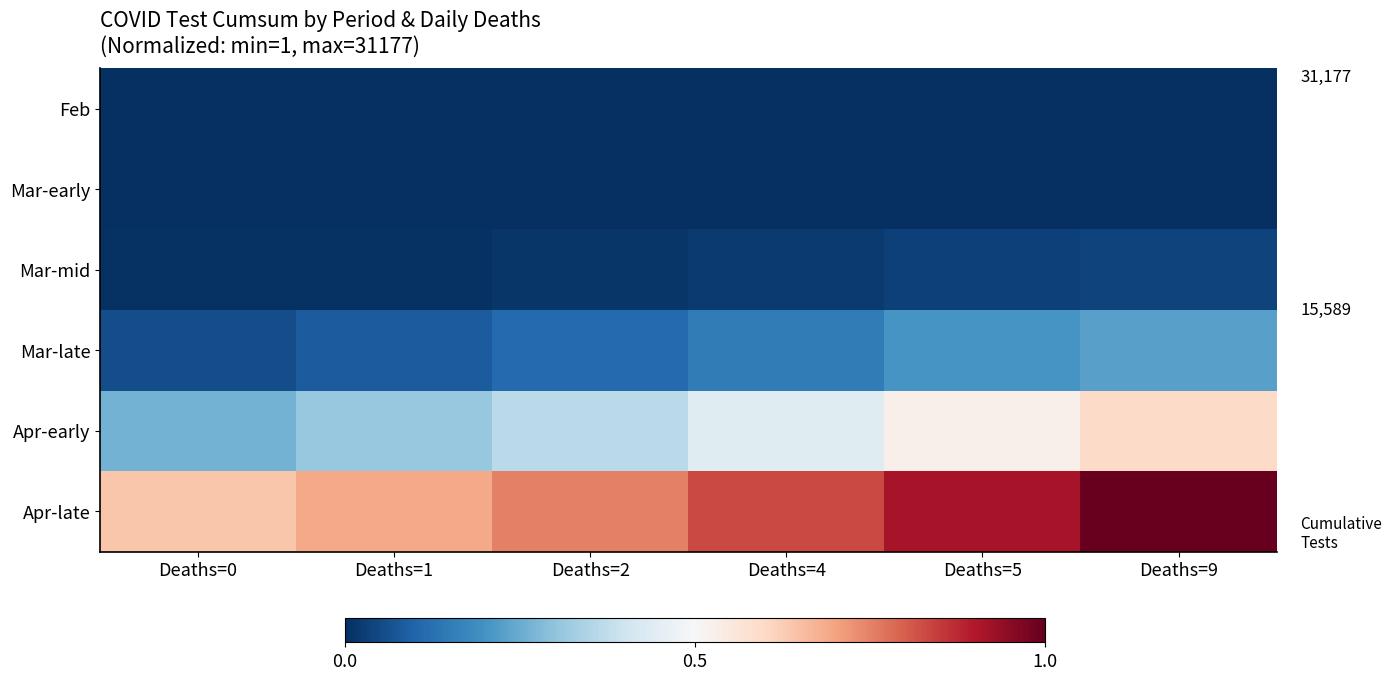

What is the spread (max minus min) of values at Deaths=2?

0.8